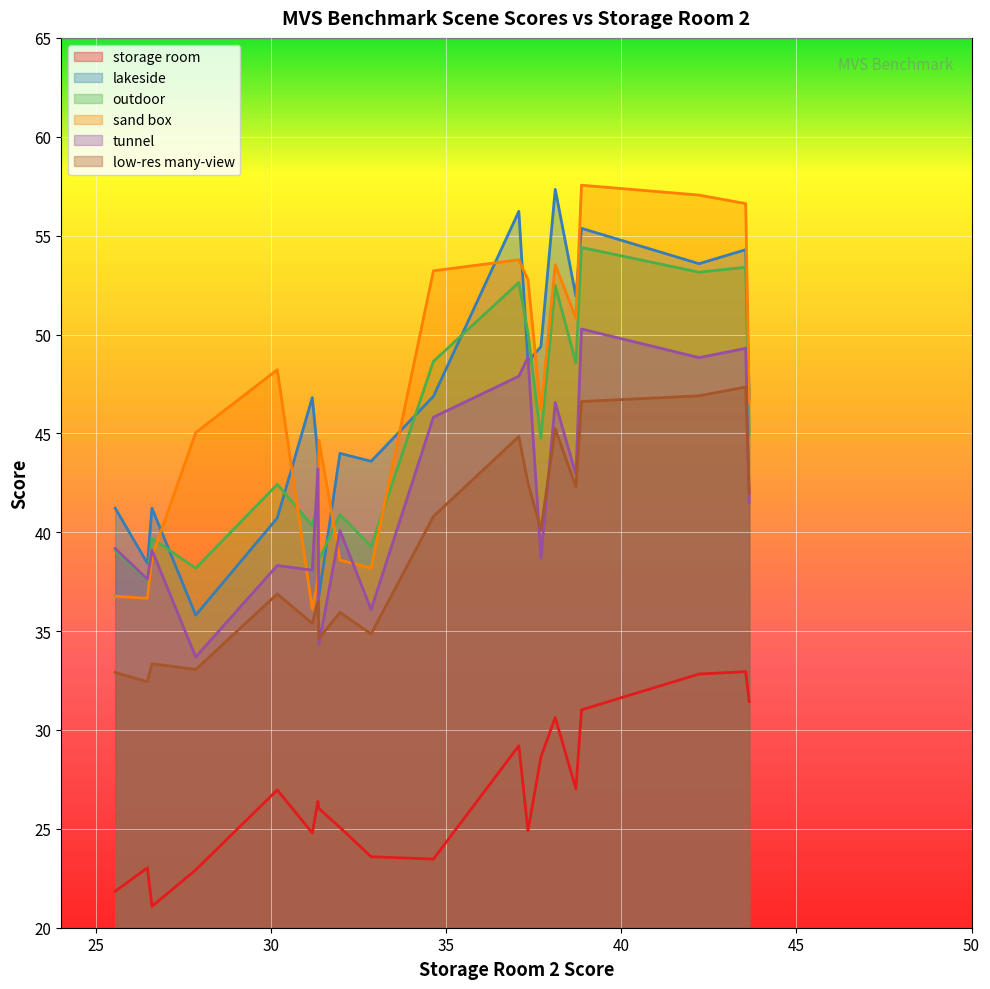

What is the maximum value for outdoor?

54.4